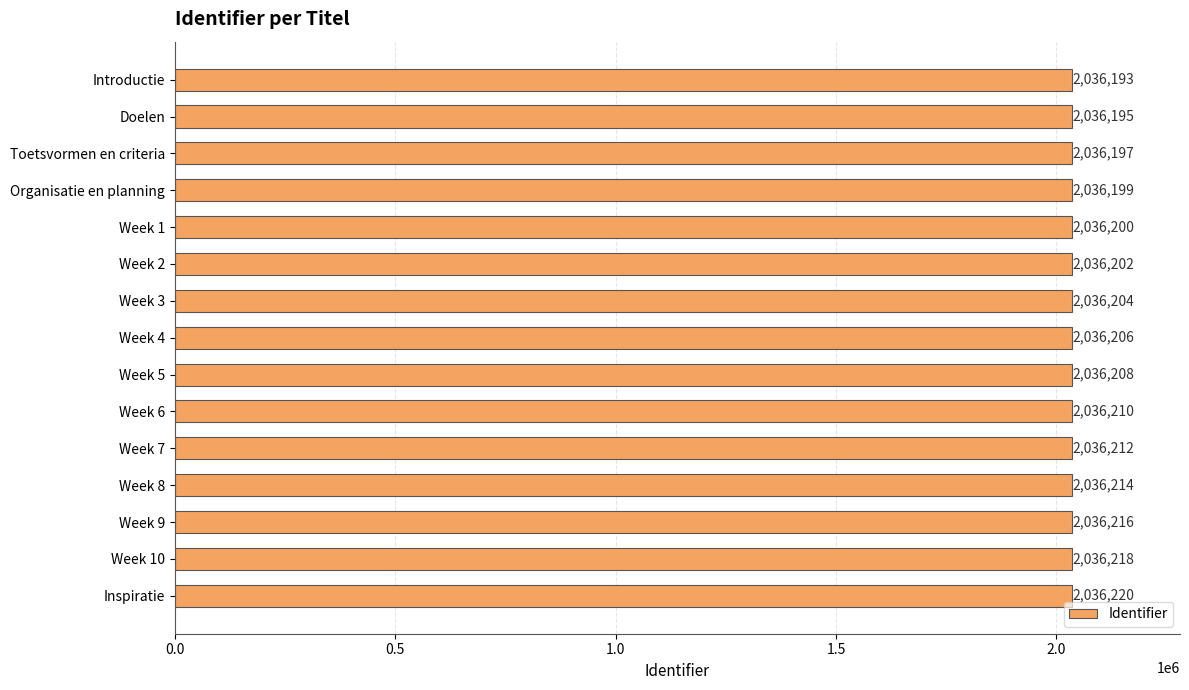

What is the difference between the second highest and minimum values?

25